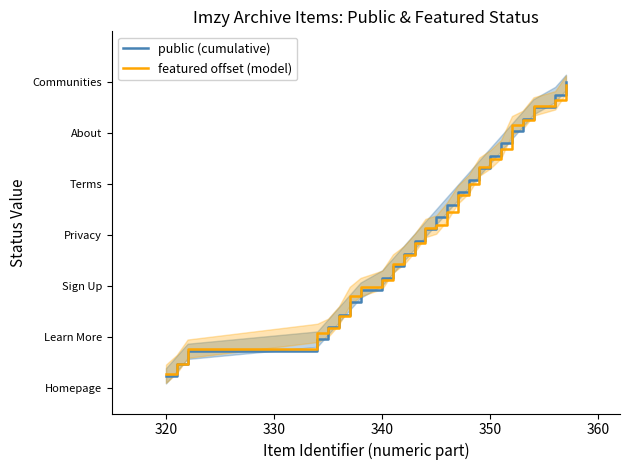

Reading right to left, what are all the values shown in this chart?

public (cumulative): 6.0	5.8	5.5	5.3	5.0	4.8	4.6	4.3	4.1	3.8	3.6	3.4	3.1	2.9	2.6	2.4	2.2	1.9	1.7	1.4	1.2	1.0	0.7	0.5	0.2
featured offset (model): 6.0	5.6	5.5	5.3	5.2	4.7	4.5	4.3	4.0	3.8	3.5	3.2	3.1	2.8	2.6	2.4	2.1	2.0	1.8	1.4	1.2	1.1	0.8	0.5	0.3